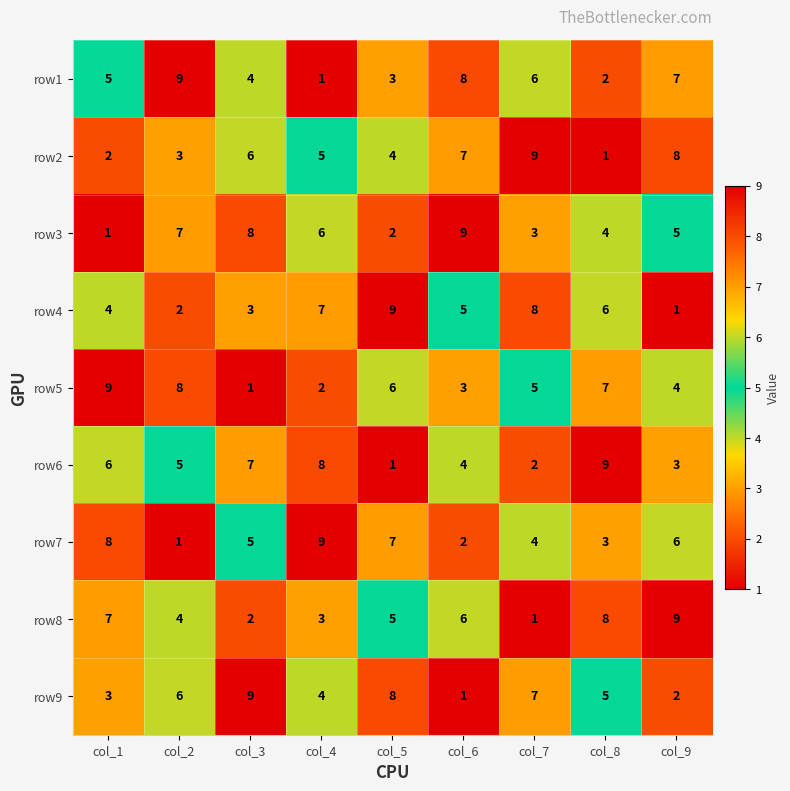

List the labels in order of row5 value, largest first.

col_1, col_2, col_8, col_5, col_7, col_9, col_6, col_4, col_3